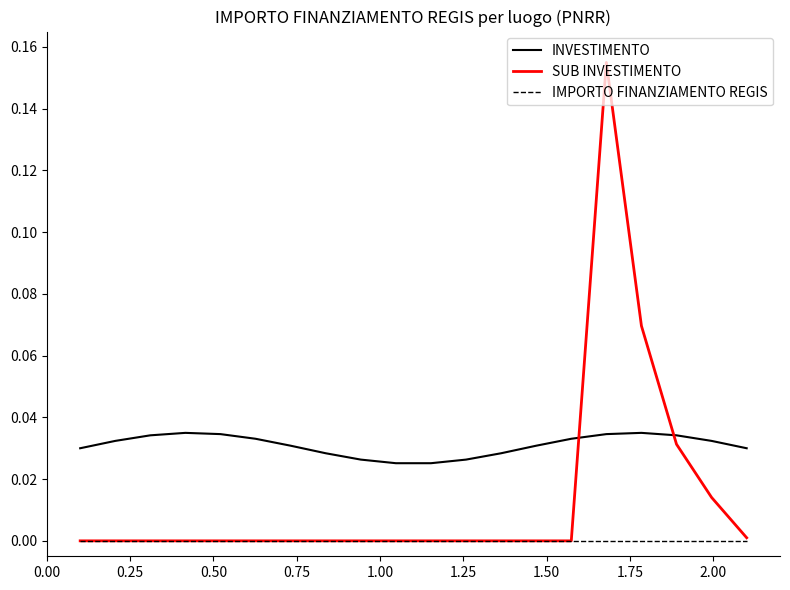

List the series in order of their peak value, highest first.

SUB INVESTIMENTO, INVESTIMENTO, IMPORTO FINANZIAMENTO REGIS